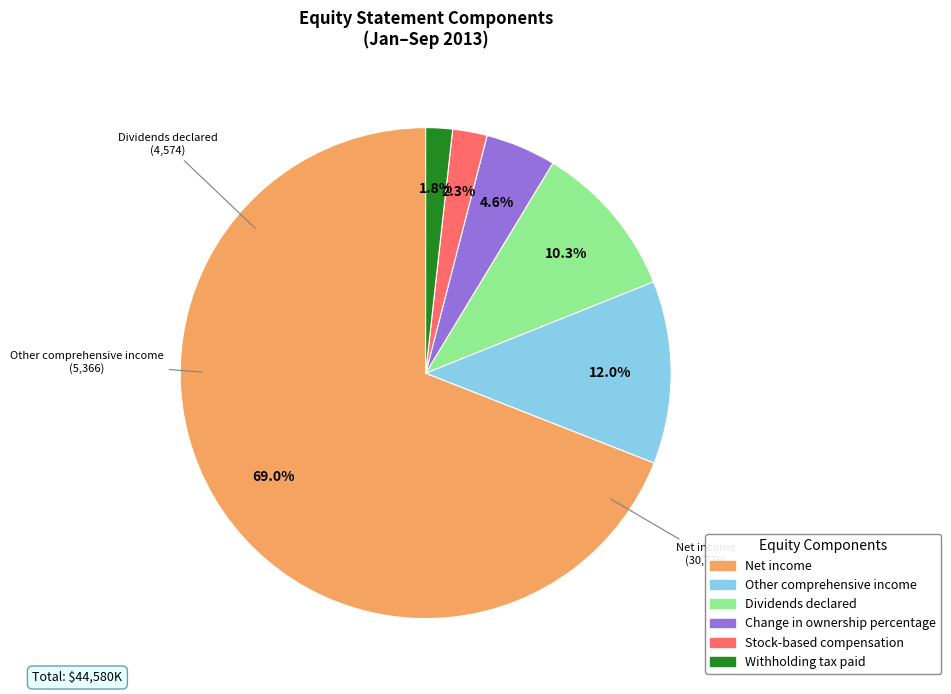

Between Net income and Withholding tax paid, which is larger?

Net income